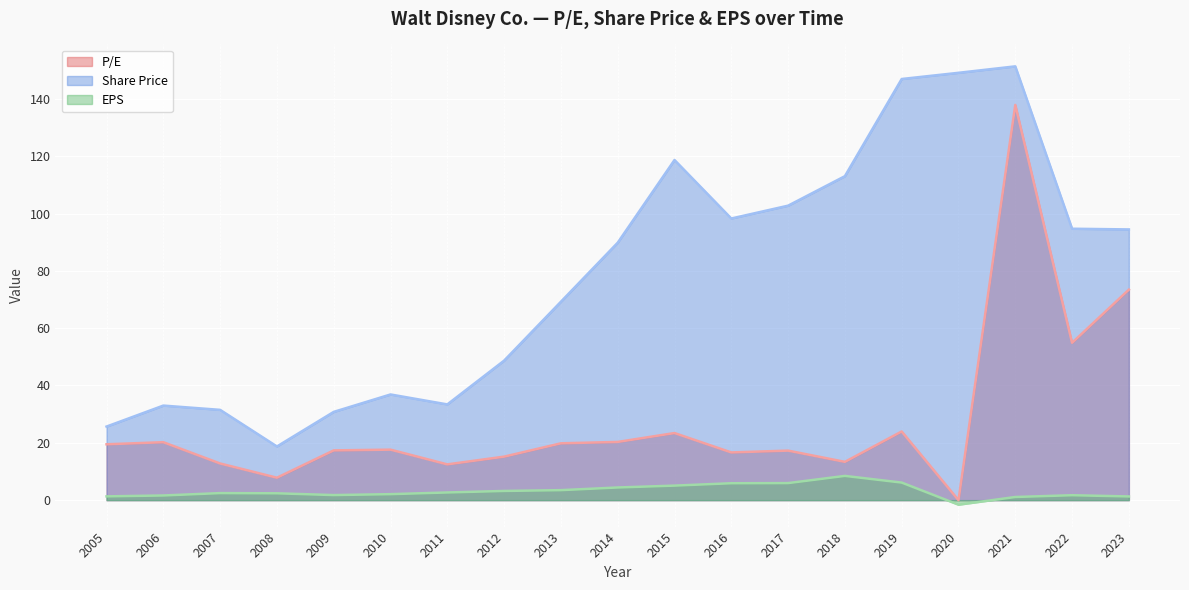

The value of Share Price at 2015 is 39.0. True or false?

False